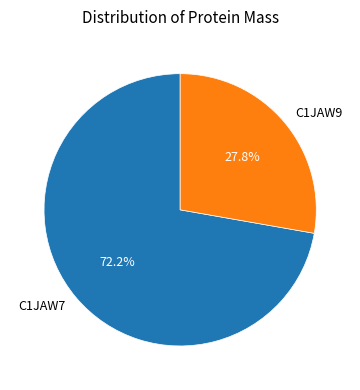

Is C1JAW9 the majority of the pie?

No